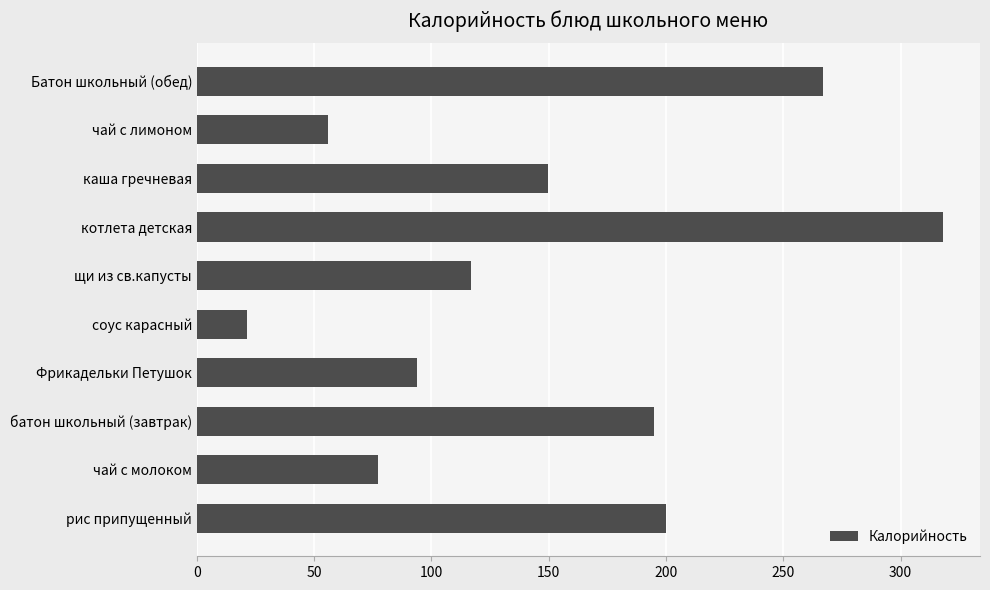

The chart shows a value of 94.0 at Фрикадельки Петушок. True or false?

True